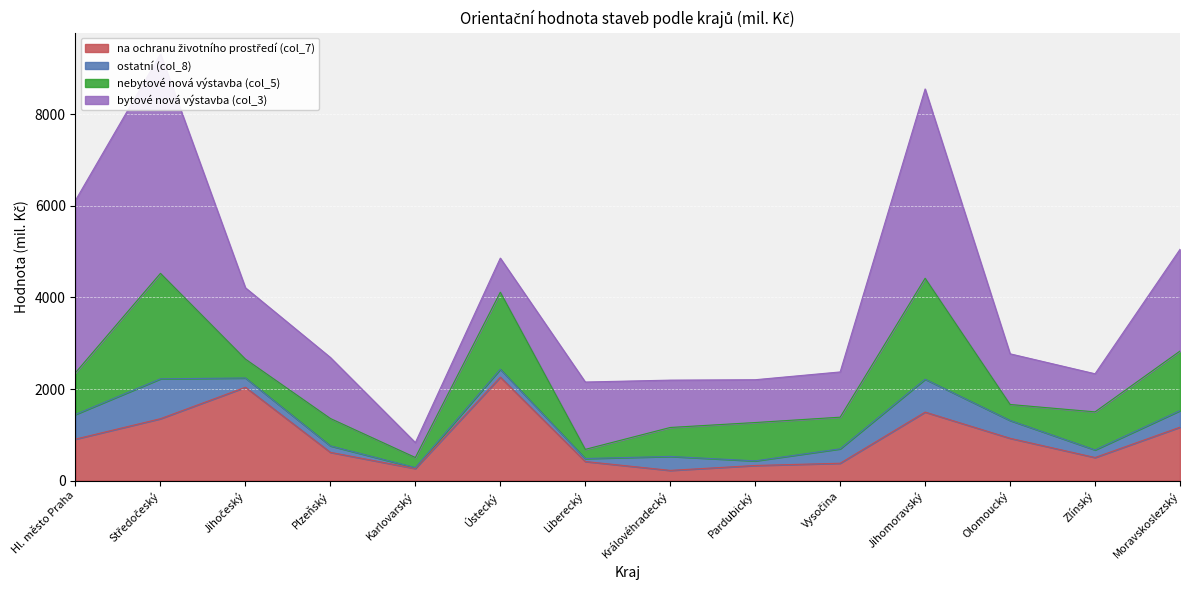

The value of bytové nová výstavba (col_3) at Královéhradecký is 1034. True or false?

True